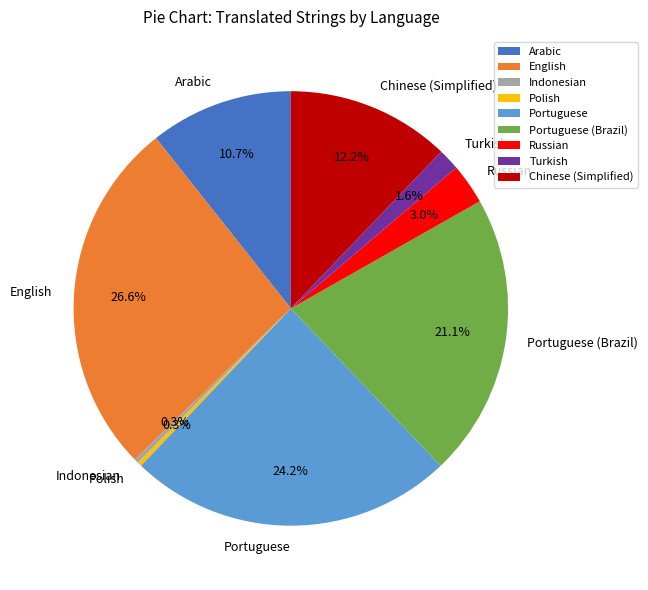

To the nearest percent, what is the difference between the Polish and Russian slice percentages?

3%